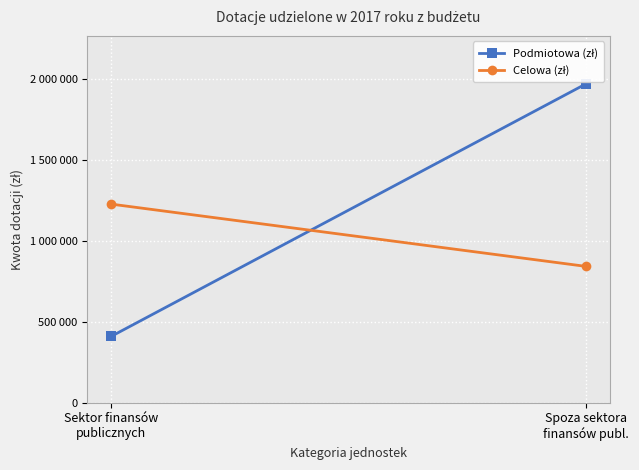

What is the sum of all Podmiotowa (zł) values?

2381094